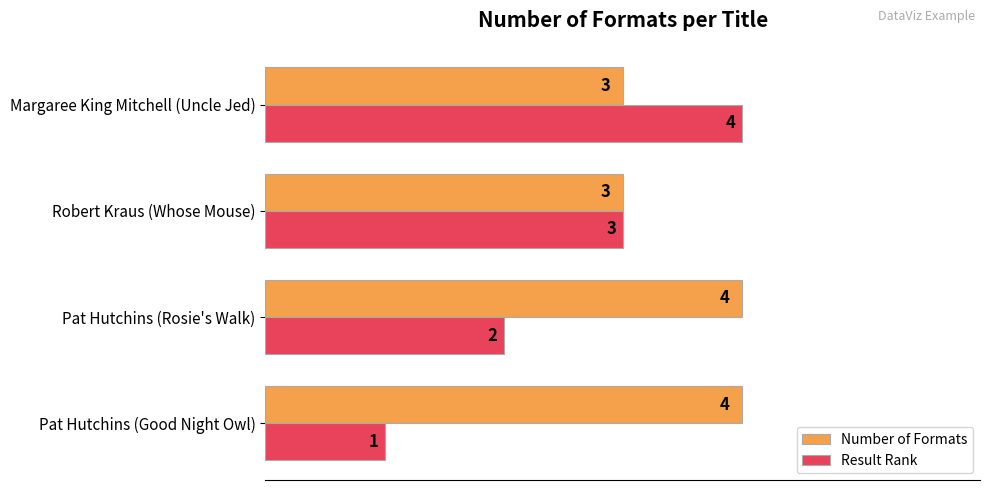

How many values in the Result Rank series are below 3?

2